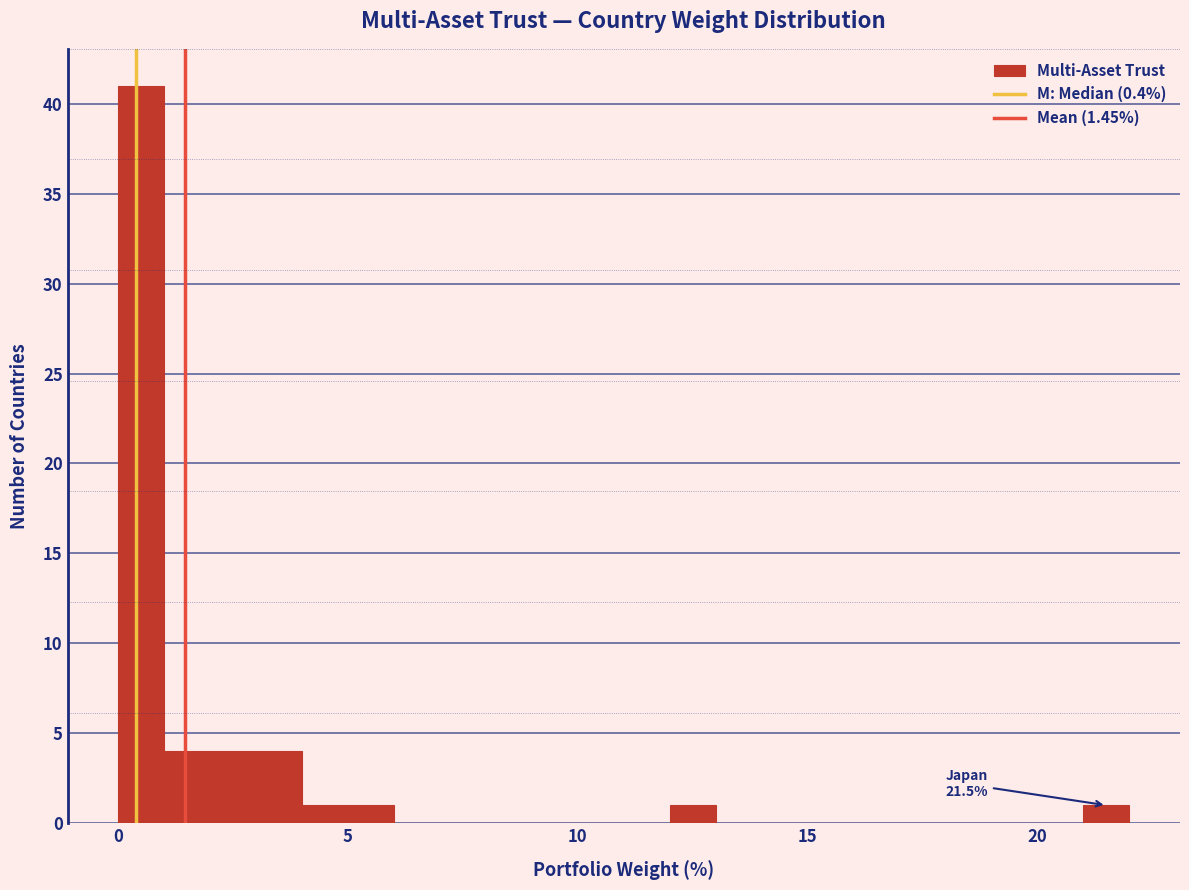

Around what value on the x-axis is the tallest bar? Give the approximate position of its centre, as read against the axis.

0.5